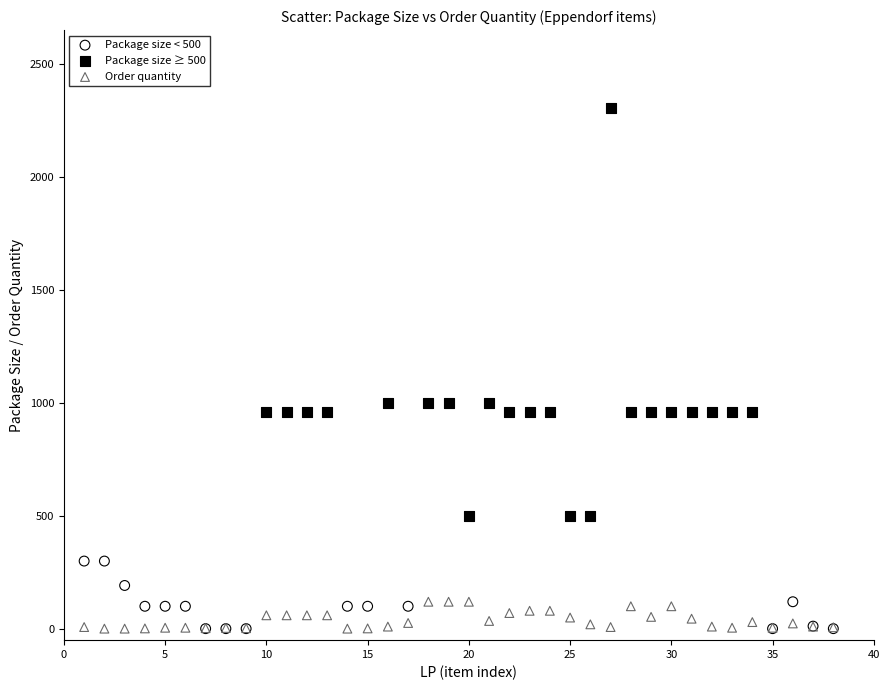

Which series reaches the maximum Y coordinate?

Package size ≥ 500